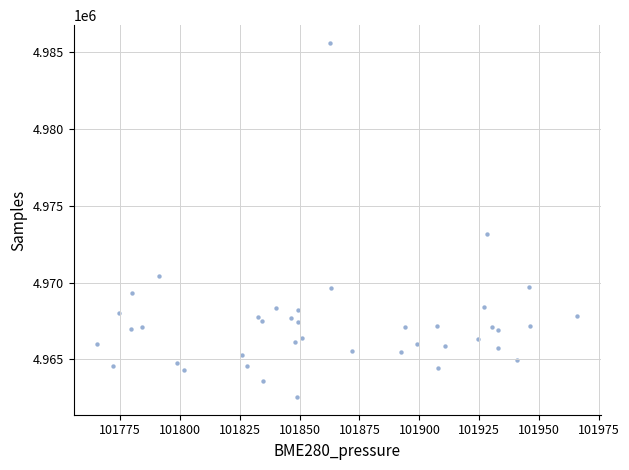

What Y value in the scatter plot is closest to 4974068?

4973170